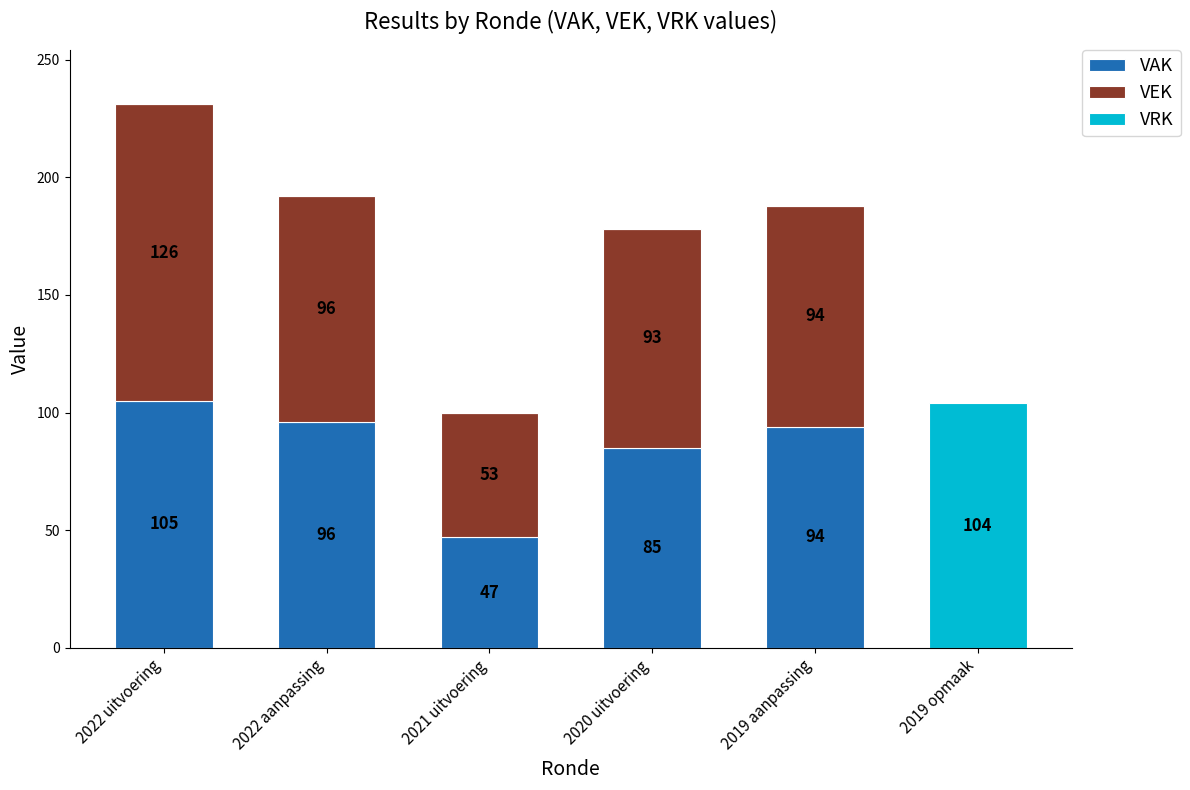

What is the highest value of the VAK series?

105